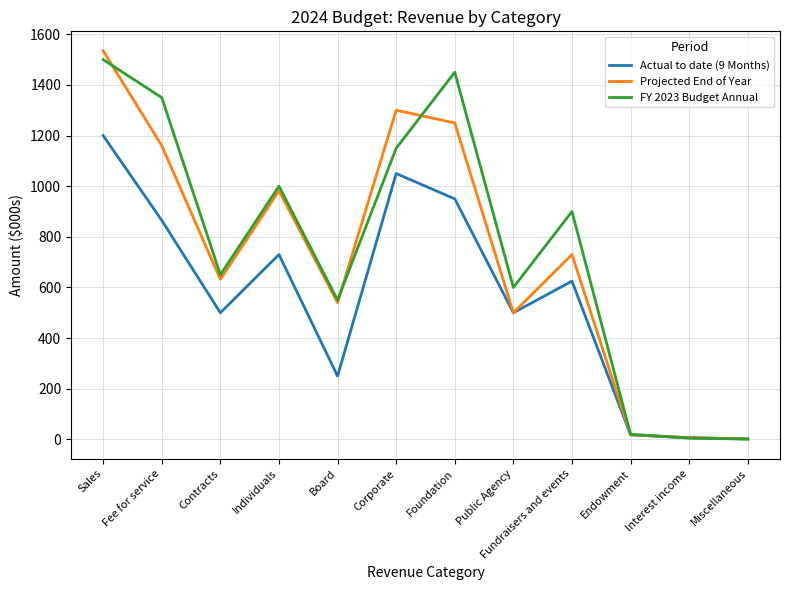

What is the approximate value of Projected End of Year at Fee for service?

1160